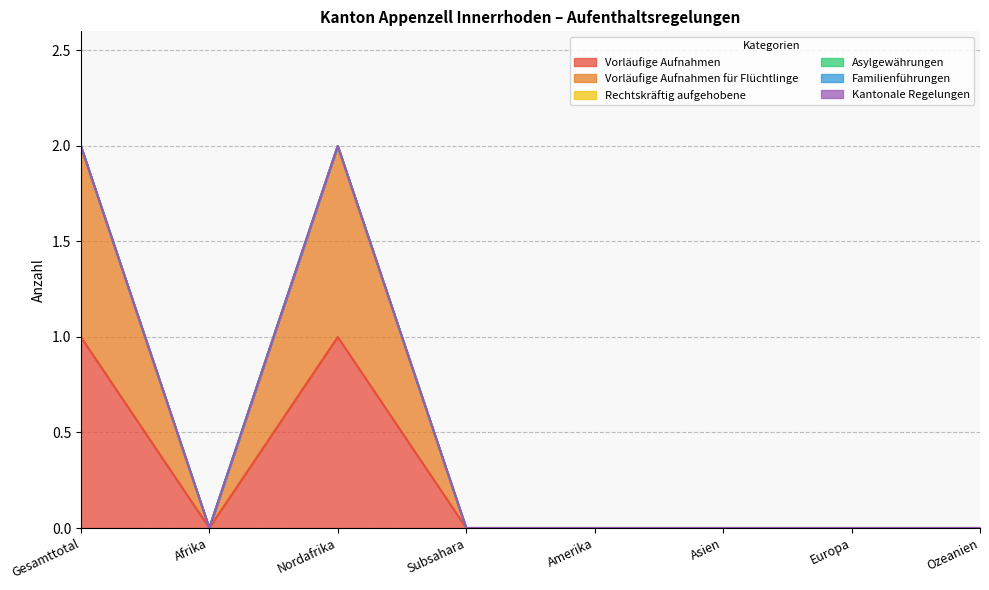

Count the number of categories in the chart.

8